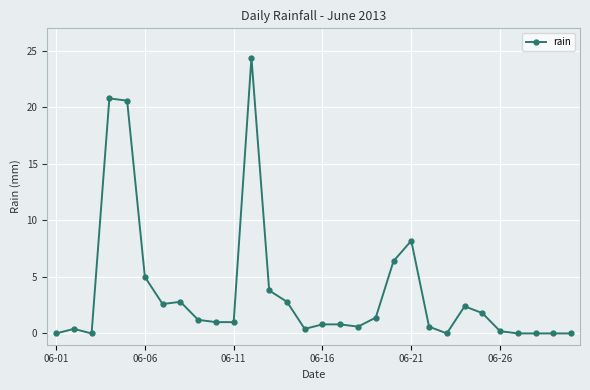

True or false: there are more than 0 points higher than both neighbors.

True